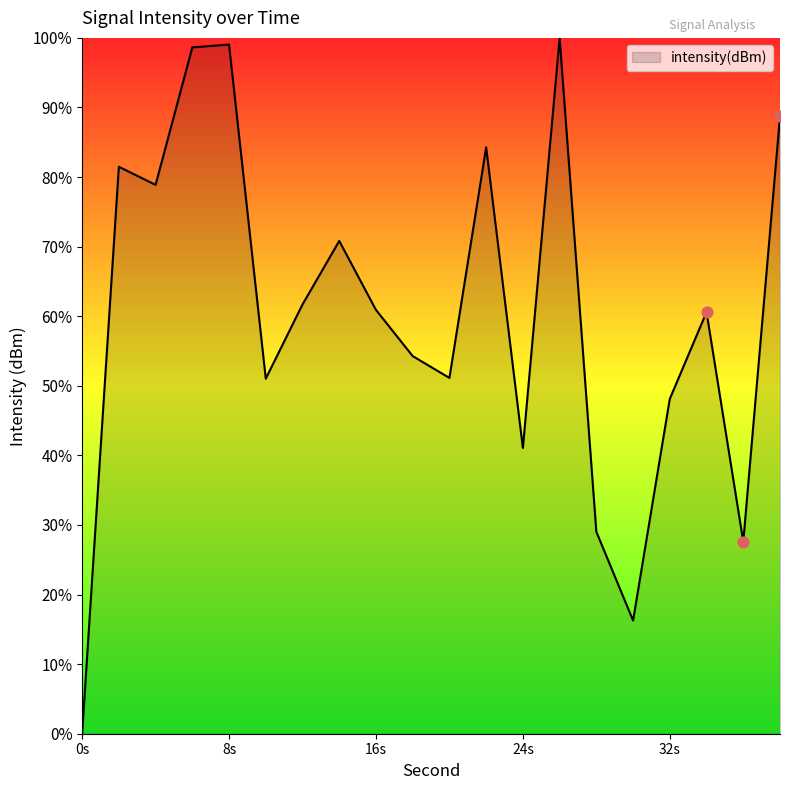

What is the greatest value displayed?

100.0